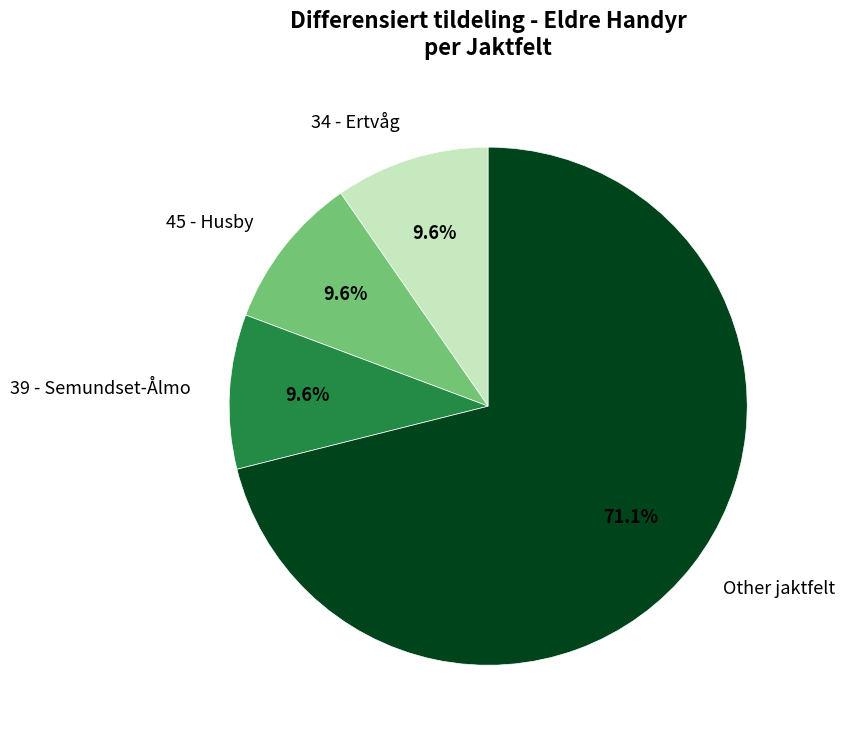

Is 34 - Ertvåg the majority of the pie?

No